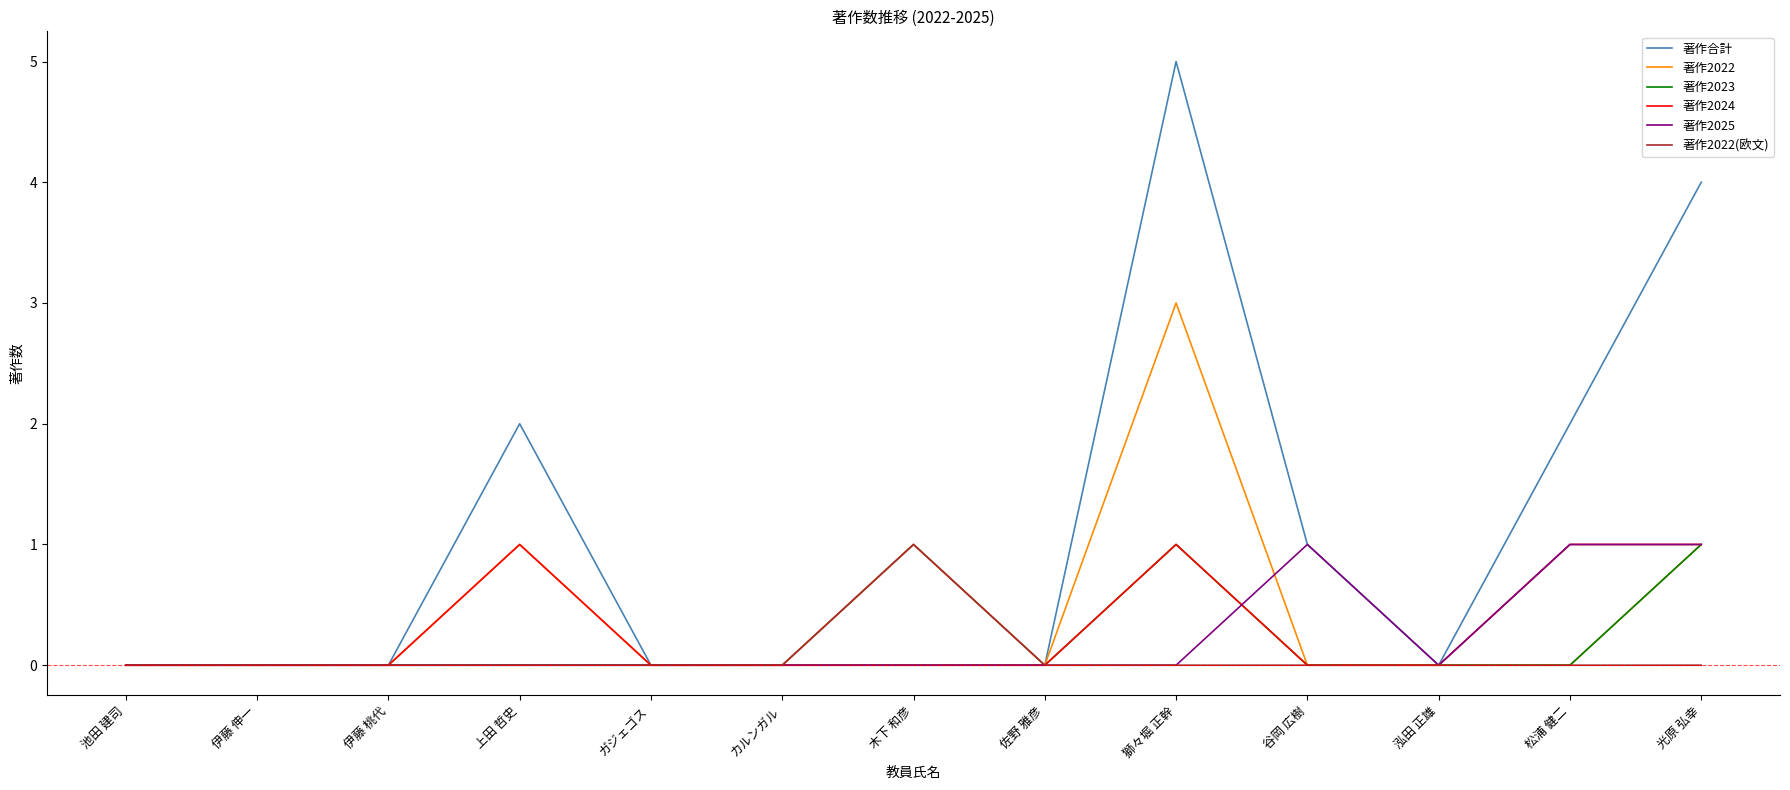

Which series has the widest spread of values?

著作合計